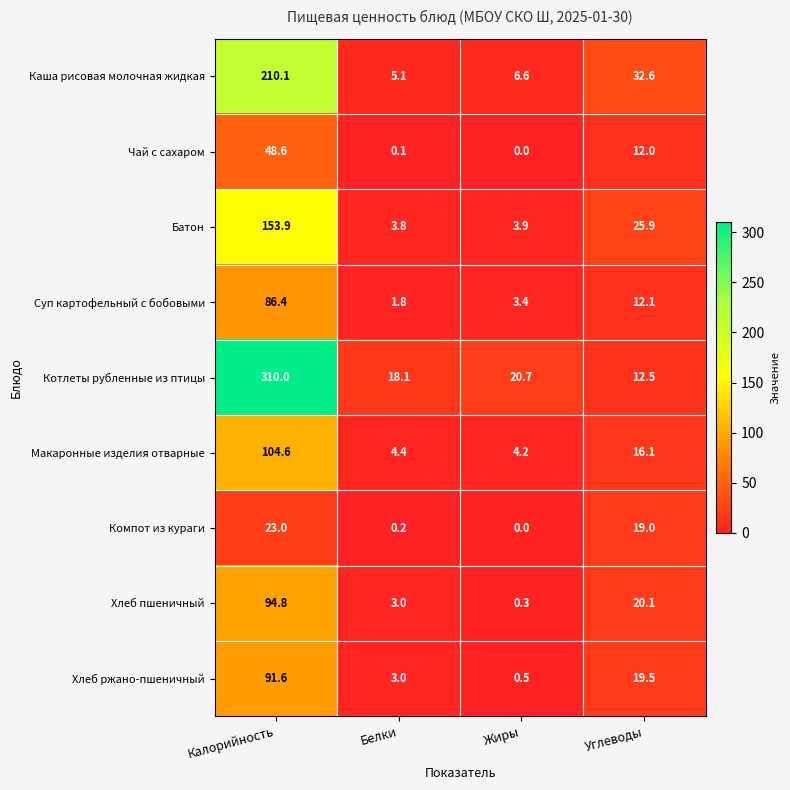

Which series has the widest spread of values?

Котлеты рубленные из птицы